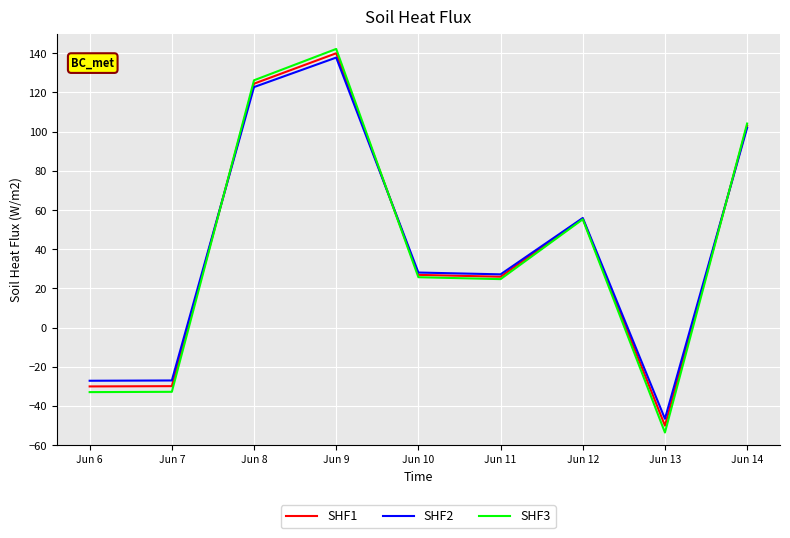

At which category is the sum across all series the highest?

Jun 9